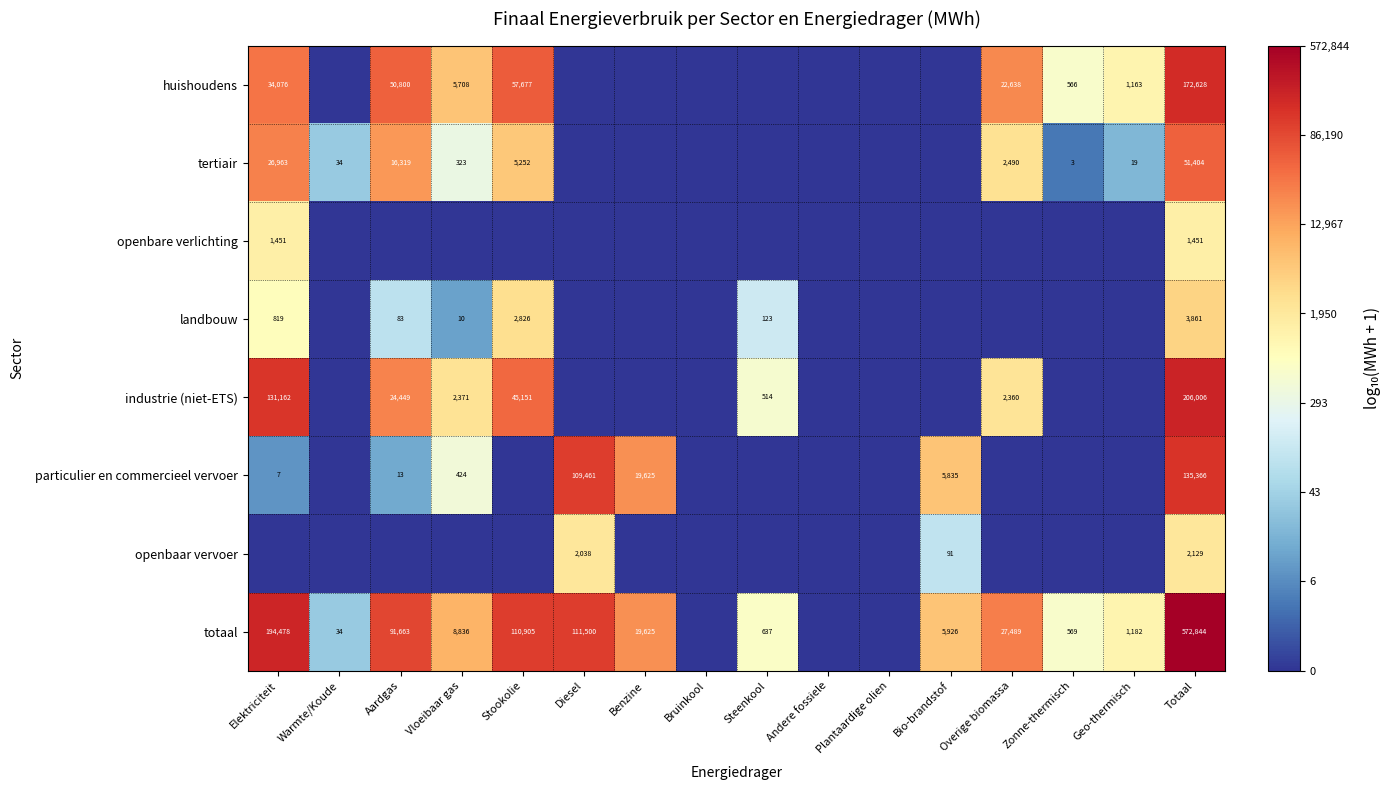

The openbaar vervoer series shows 50 at Bio-brandstof. True or false?

False